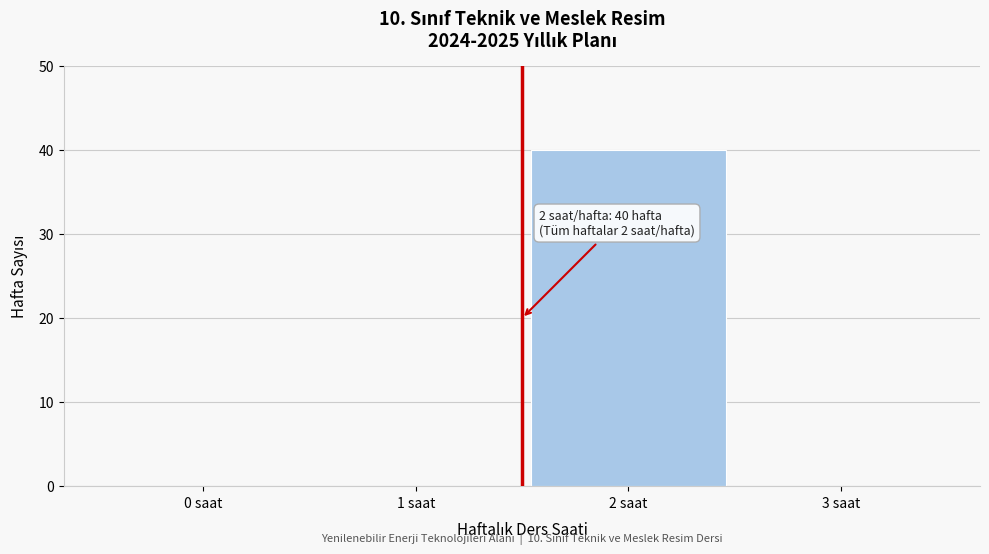

Reading left to right, list all the values displayed in this chart.

0 saat=0	1 saat=0	2 saat=40	3 saat=0